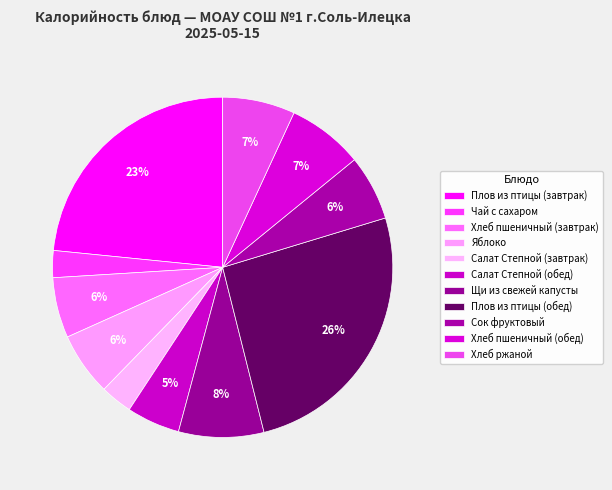

How many slices are in this pie chart?

11